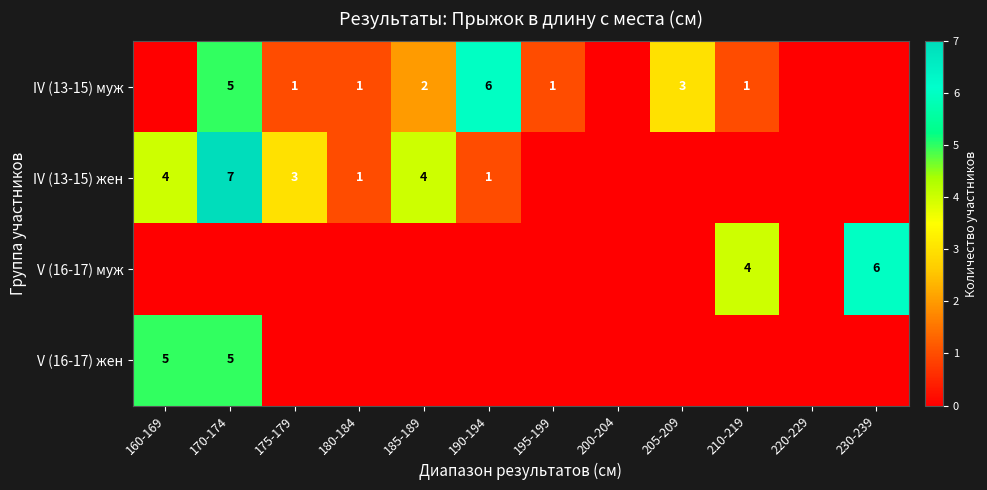

Is it true that IV (13-15) жен equals 7 at 170-174?

True